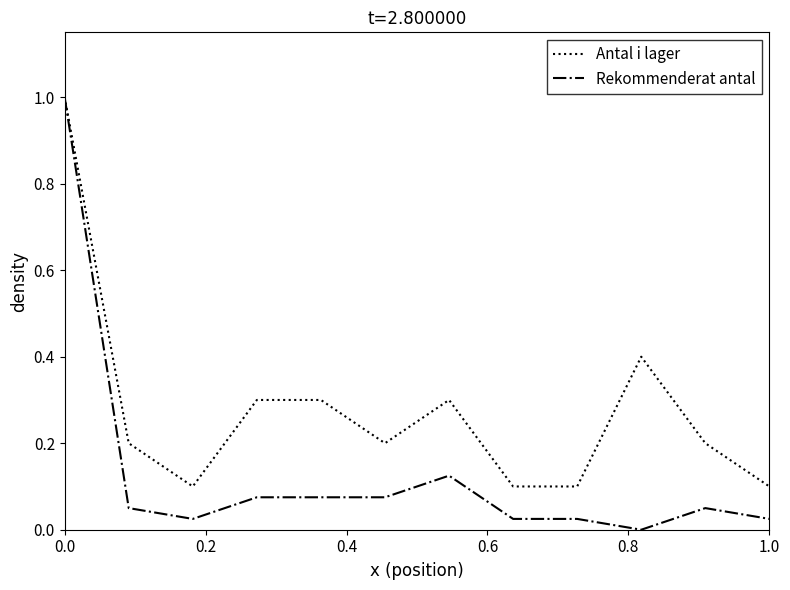

Rank the series by their average value, from lowest to highest.

Rekommenderat antal, Antal i lager